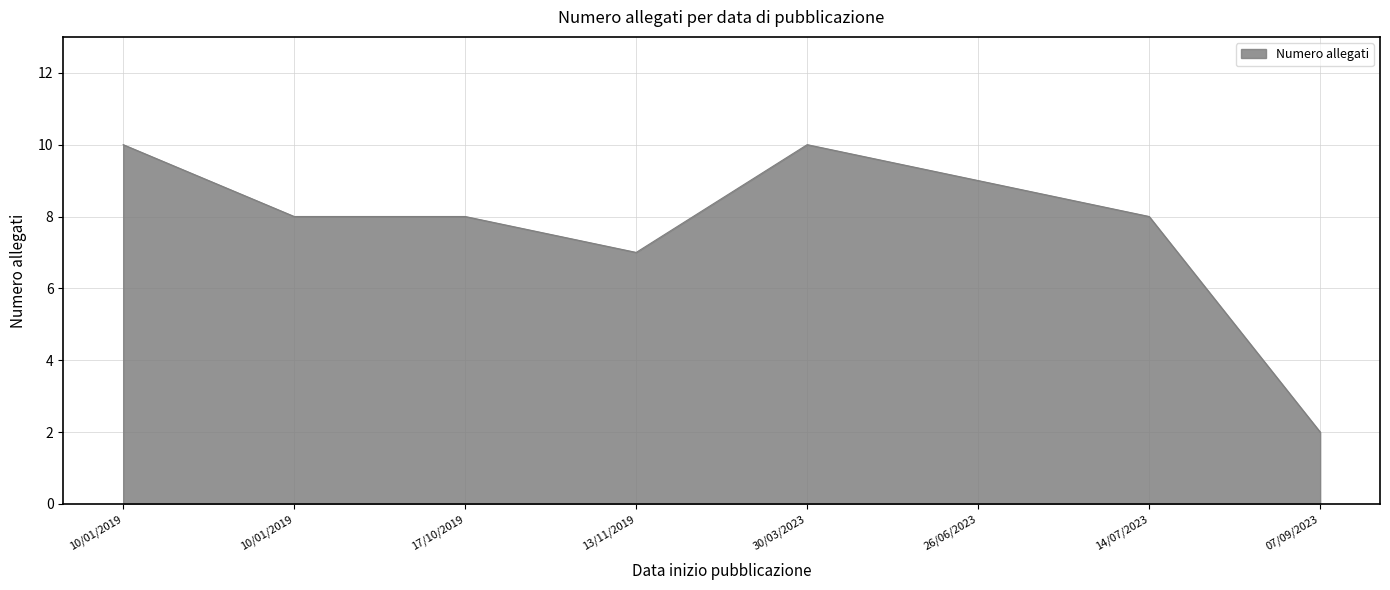

What is the sum of the values at 07/09/2023 and 30/03/2023?

12